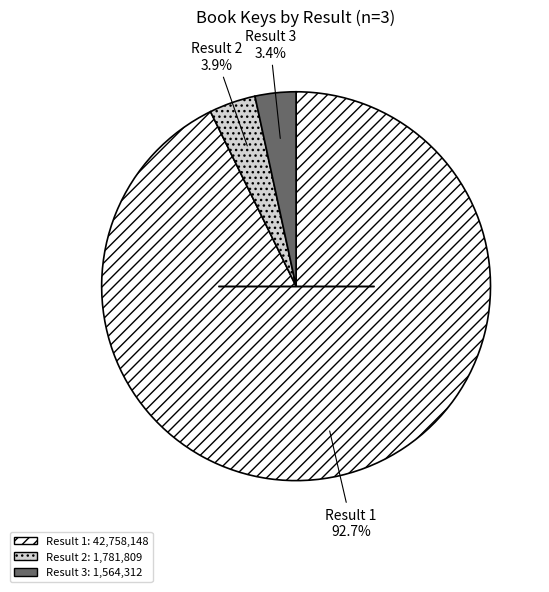

To the nearest percent, what is the average slice percentage?

33%